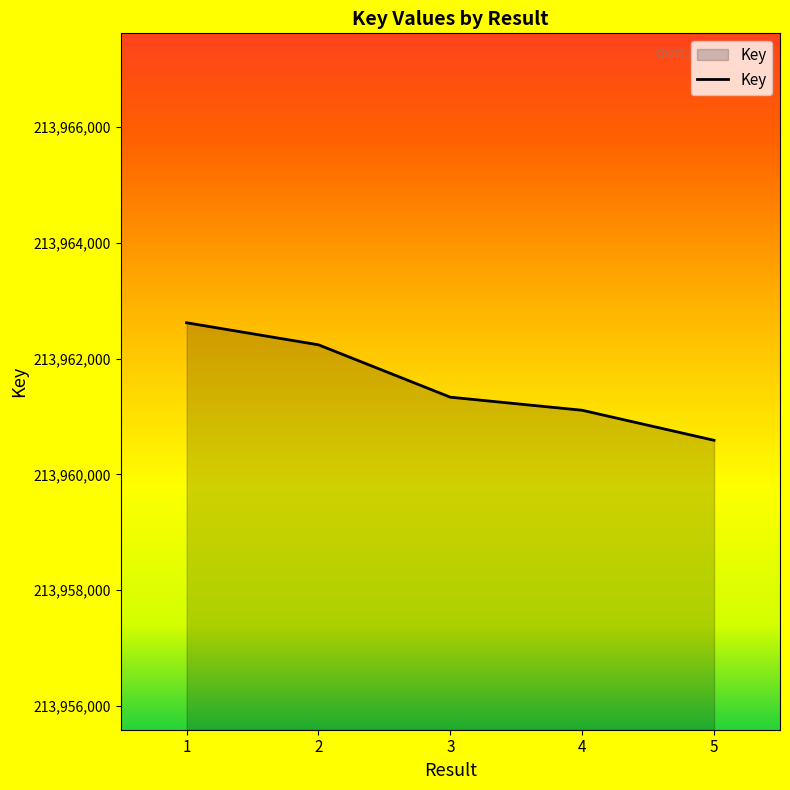

What is the sum of the values at 5 and 4?

427921699